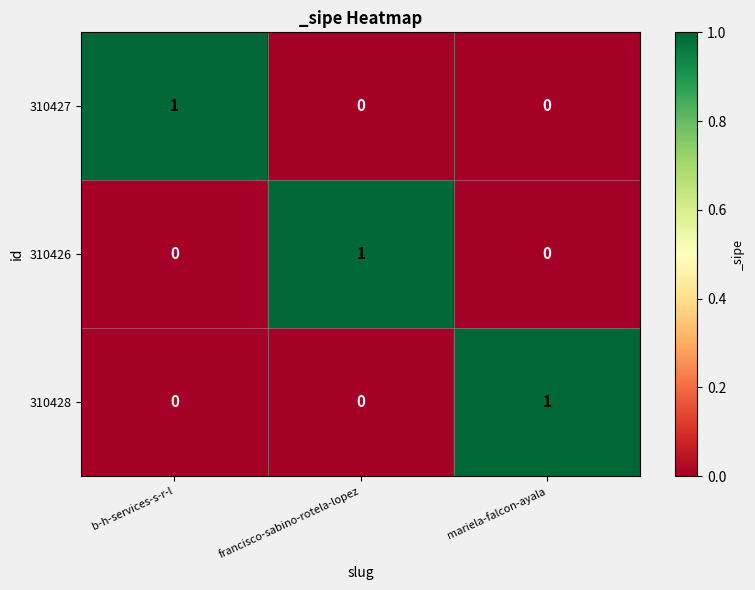

Reading right to left, extract all data points from this chart.

310427: mariela-falcon-ayala=0	francisco-sabino-rotela-lopez=0	b-h-services-s-r-l=1
310426: mariela-falcon-ayala=0	francisco-sabino-rotela-lopez=1	b-h-services-s-r-l=0
310428: mariela-falcon-ayala=1	francisco-sabino-rotela-lopez=0	b-h-services-s-r-l=0